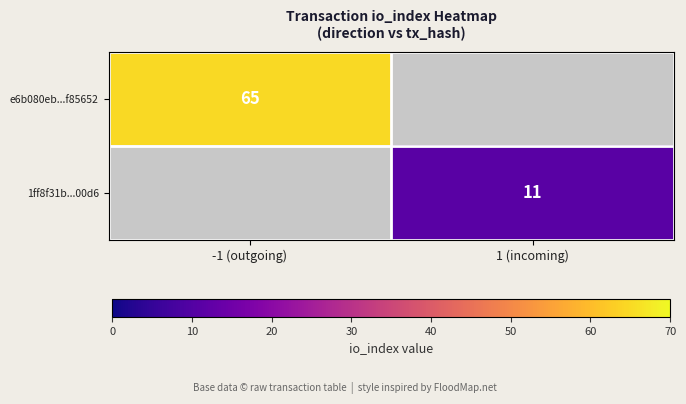

At how many categories does at least one series exceed 36?

1